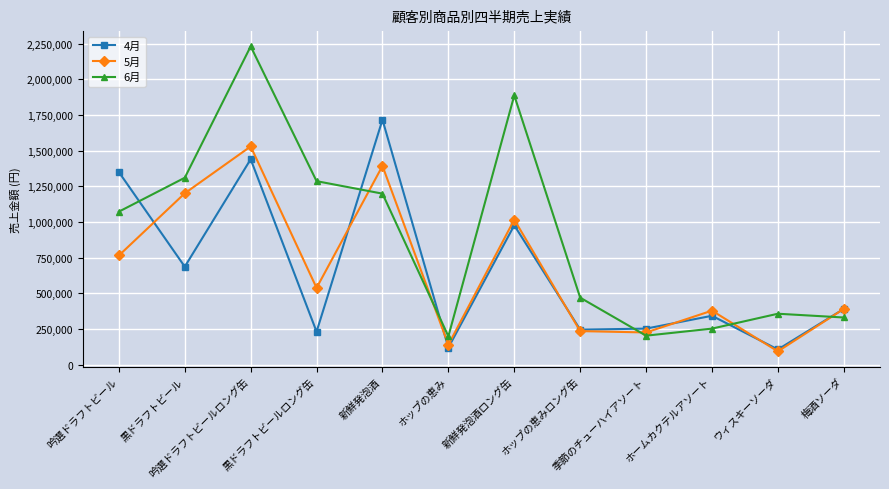

What is the average value of the 4月 series?

654500